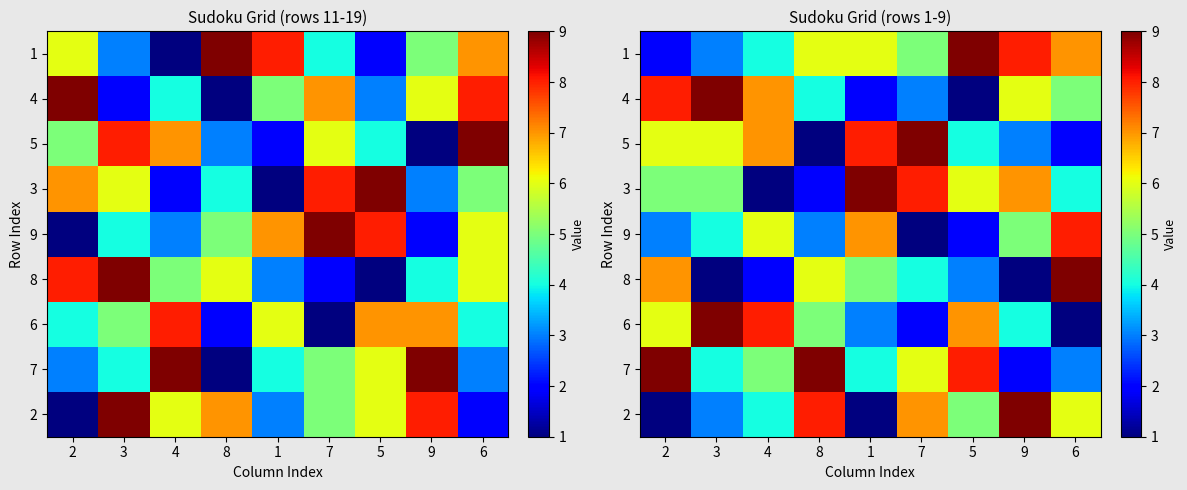

How many data points in 1 are above 6?

3